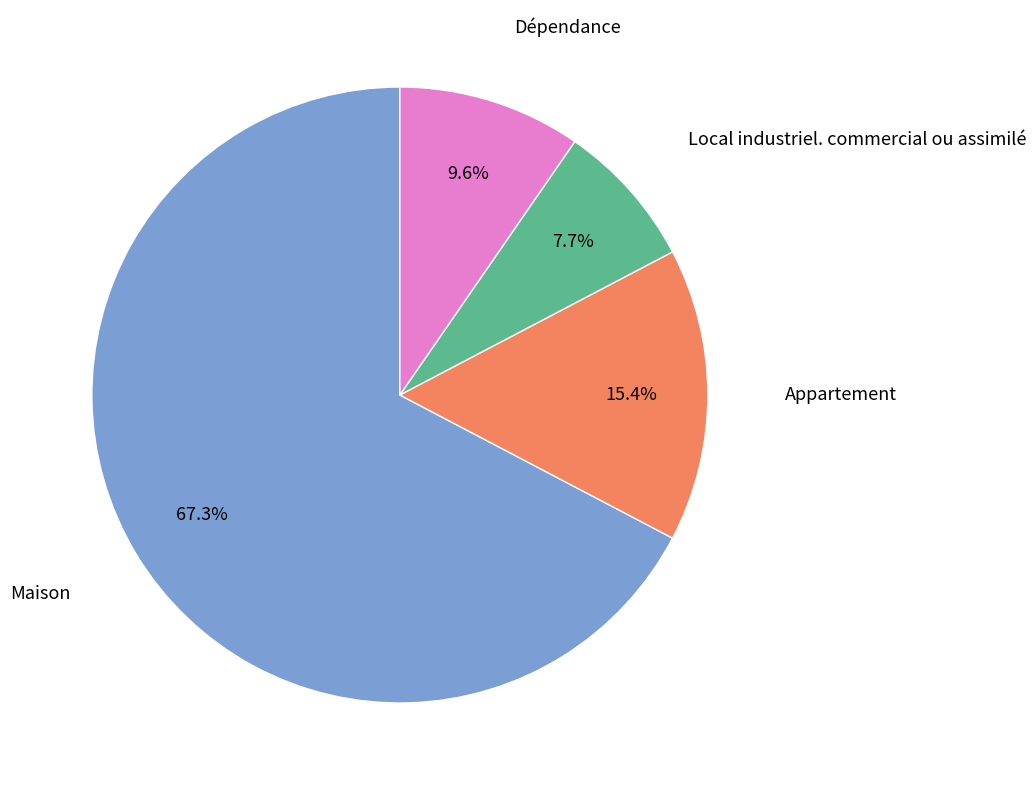

What is the smallest slice in the pie chart?

Local industriel. commercial ou assimilé